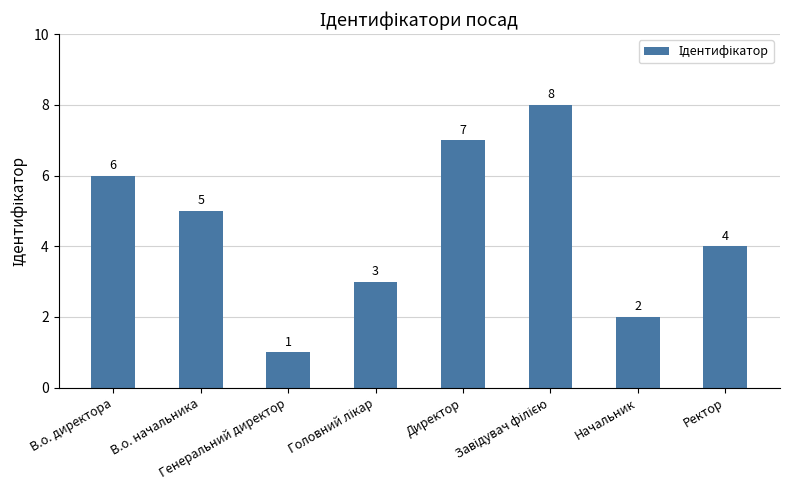

Are the bars horizontal?

No